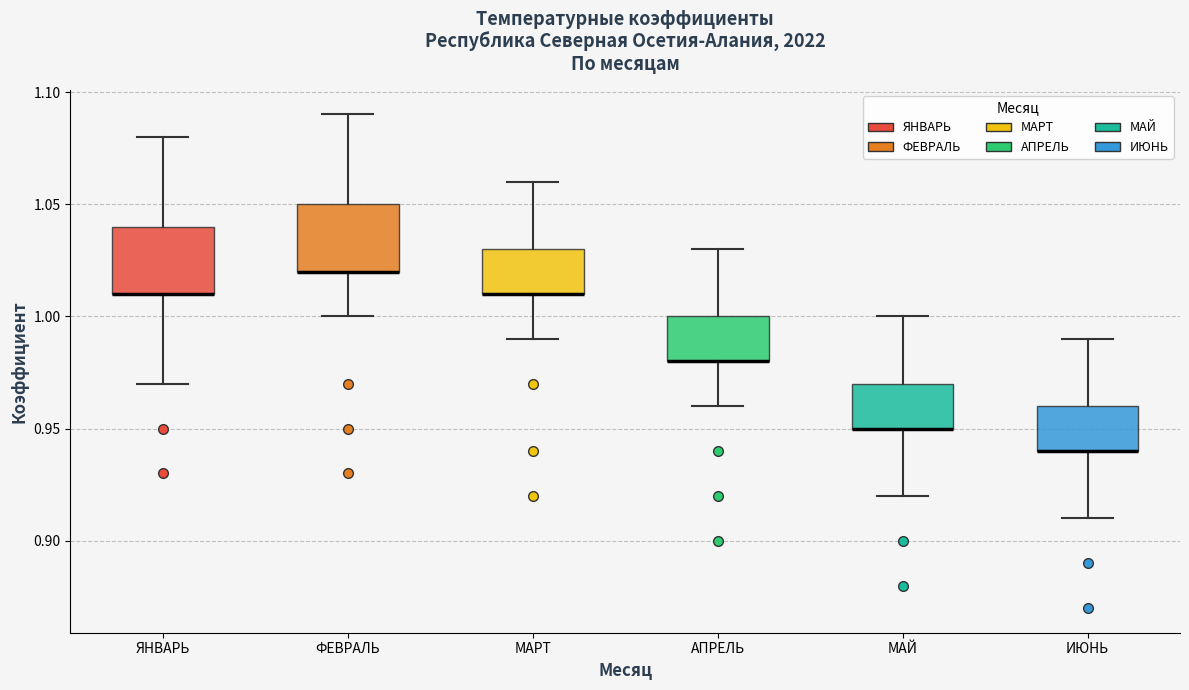

Reading left to right, read every box against the y-axis: the position of its median line, the range the box covers, and the ends of its whiskers. The values are not printed on the chart, so give them approximately, as read against the axis.

ЯНВАРЬ: median 1.01 (drawn on the box's lower edge), box 1.01 to 1.04, whiskers 0.97 to 1.08
ФЕВРАЛЬ: median 1.02 (drawn on the box's lower edge), box 1.02 to 1.05, whiskers 1.00 to 1.09
МАРТ: median 1.01 (drawn on the box's lower edge), box 1.01 to 1.03, whiskers 0.99 to 1.06
АПРЕЛЬ: median 0.98 (drawn on the box's lower edge), box 0.98 to 1.00, whiskers 0.96 to 1.03
МАЙ: median 0.95 (drawn on the box's lower edge), box 0.95 to 0.97, whiskers 0.92 to 1.00
ИЮНЬ: median 0.94 (drawn on the box's lower edge), box 0.94 to 0.96, whiskers 0.91 to 0.99